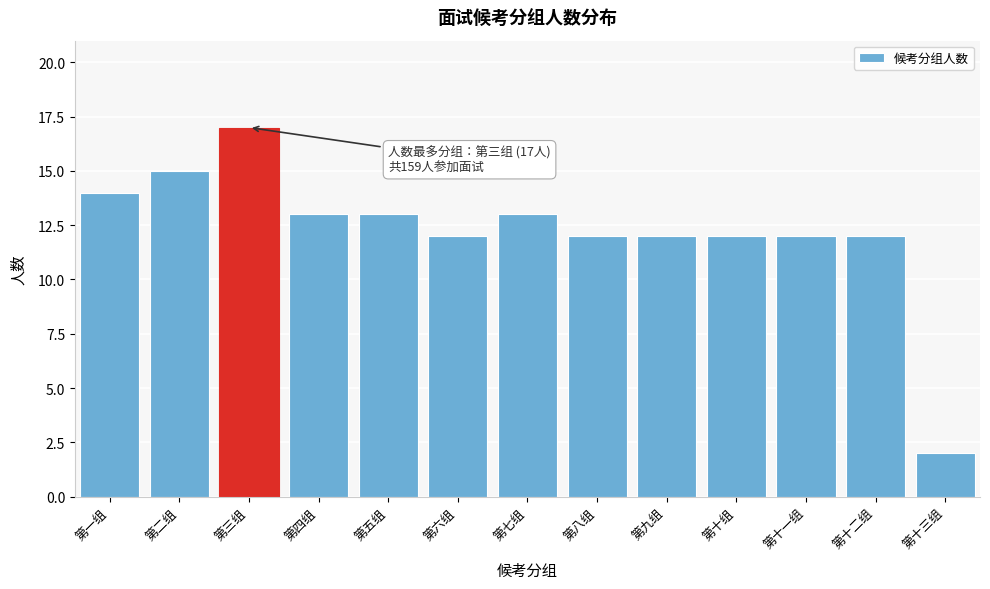

Reading left to right, what are all the values shown in this chart?

第一组=14	第二组=15	第三组=17	第四组=13	第五组=13	第六组=12	第七组=13	第八组=12	第九组=12	第十组=12	第十一组=12	第十二组=12	第十三组=2